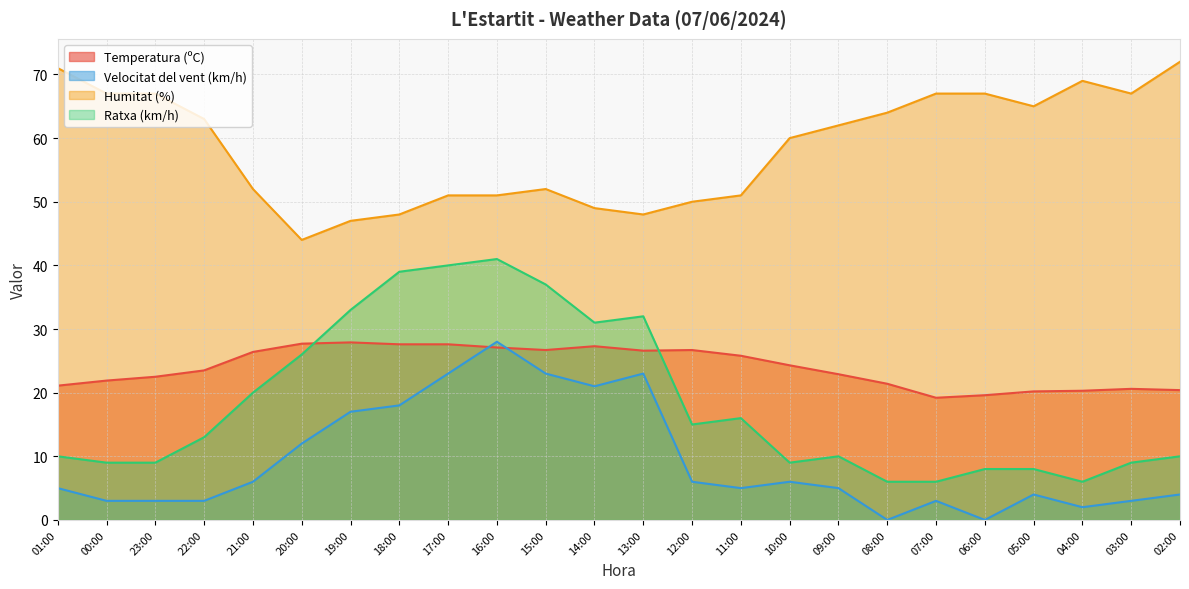

How many times do Velocitat del vent (km/h) and Temperatura (ºC) cross each other?

2